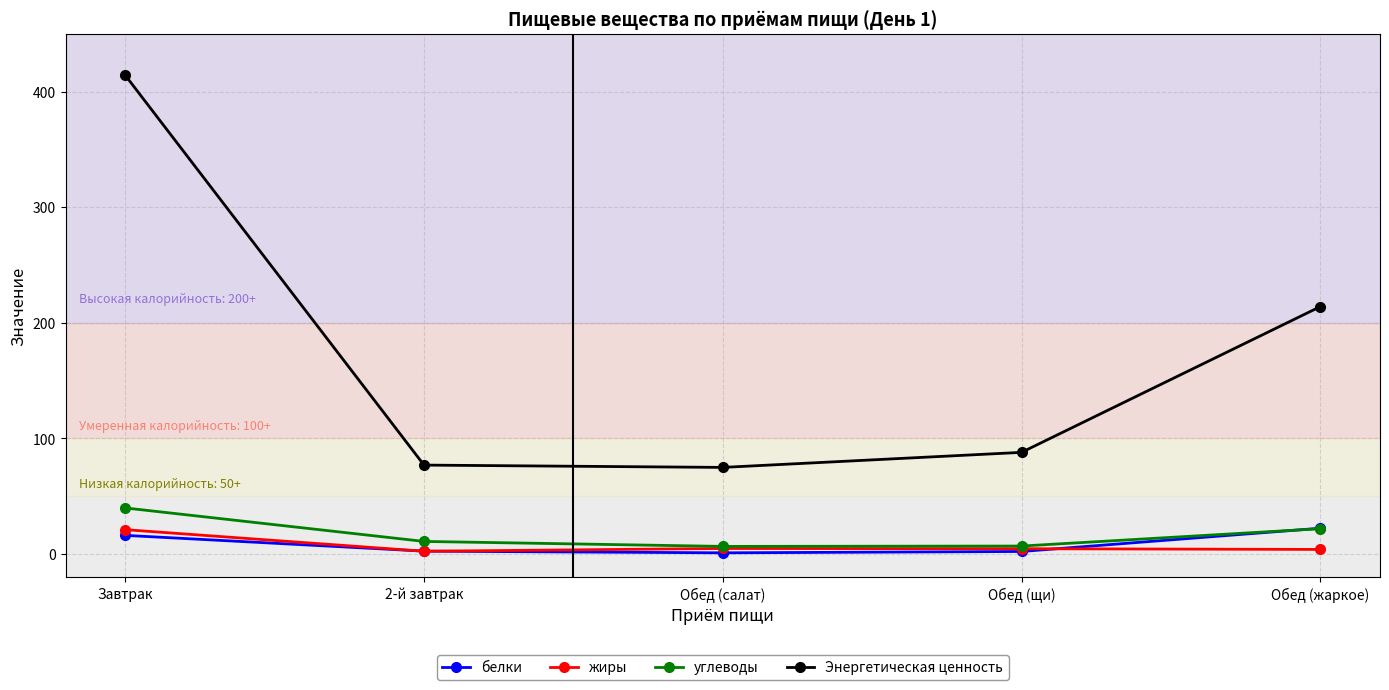

Between Обед (щи) and Обед (жаркое), which series saw the biggest shift?

Энергетическая ценность